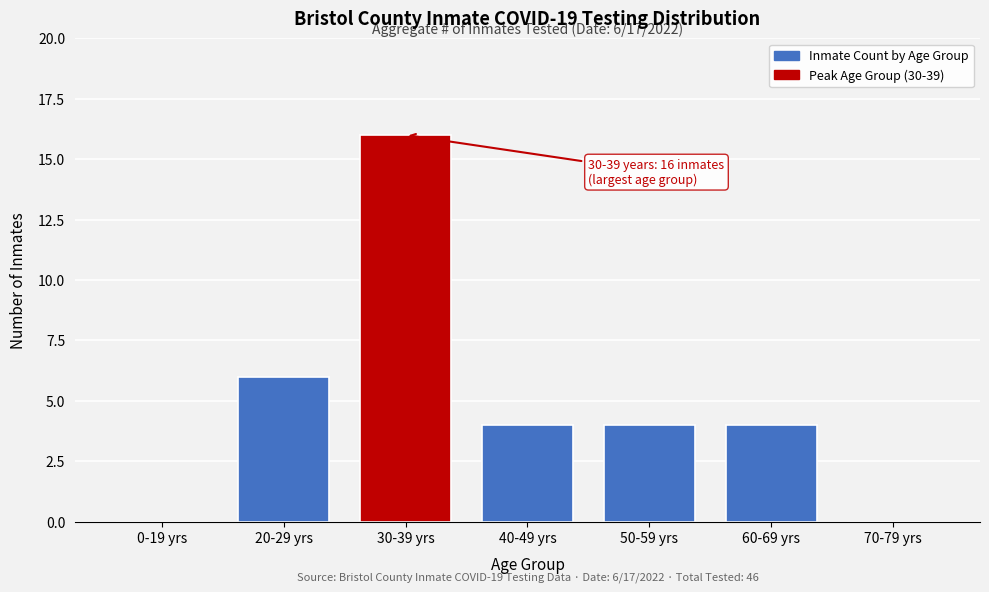

Reading right to left, extract all data points from this chart.

70-79 yrs=0	60-69 yrs=4	50-59 yrs=4	40-49 yrs=4	30-39 yrs=16	20-29 yrs=6	0-19 yrs=0